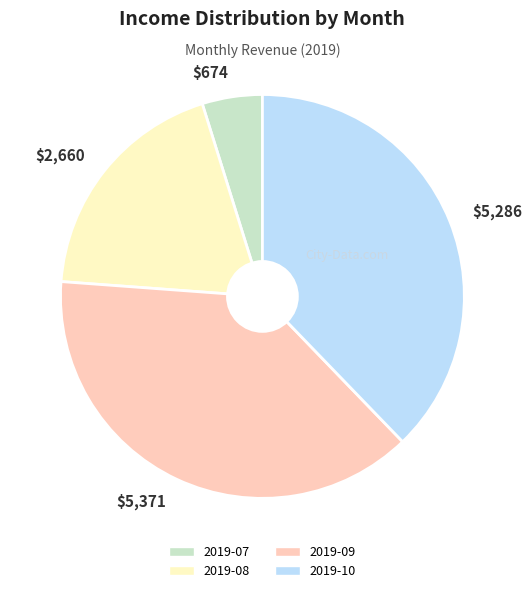

Count the number of slices in the pie.

4